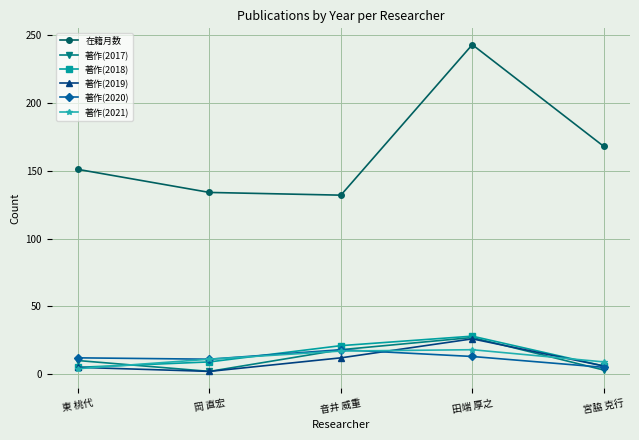

What is the highest value of the 著作(2017) series?

27